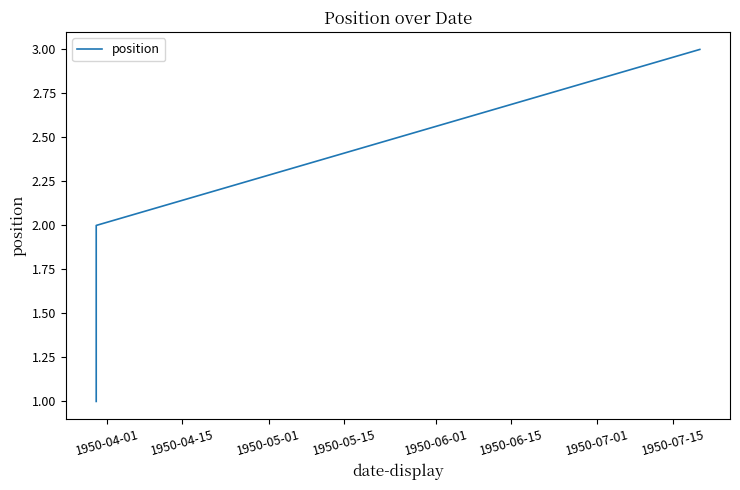

What value does the data have at 1950-04-15?

2